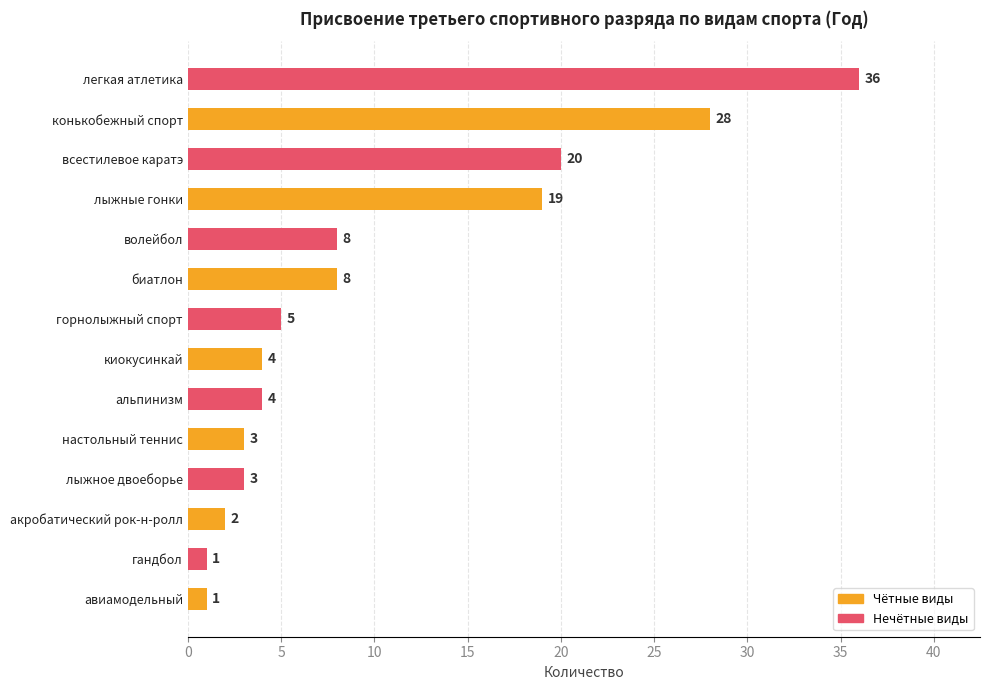

True or false: the data shows 20 at всестилевое каратэ.

True